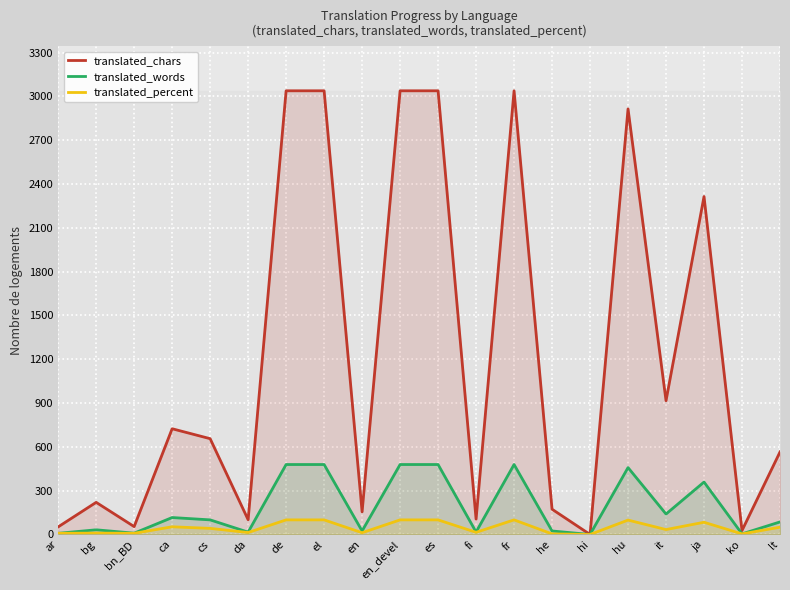

What is the sum of all translated_words values?

3788.0